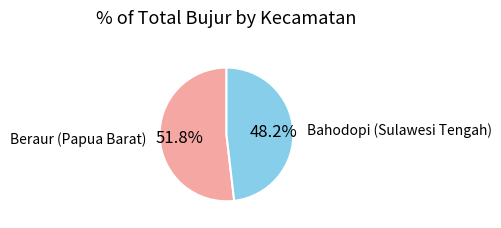

Rank the categories by value from lowest to highest.

Bahodopi (Sulawesi Tengah), Beraur (Papua Barat)